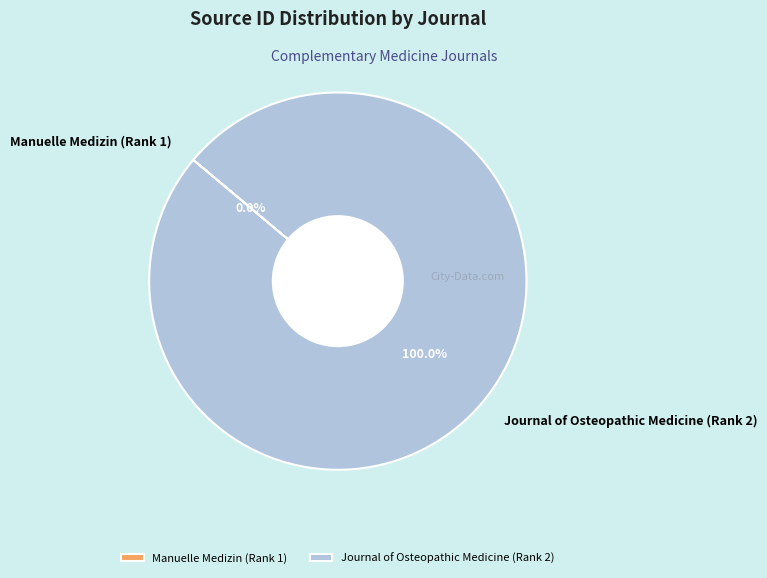

Which slice is the largest?

Journal of Osteopathic Medicine (Rank 2)